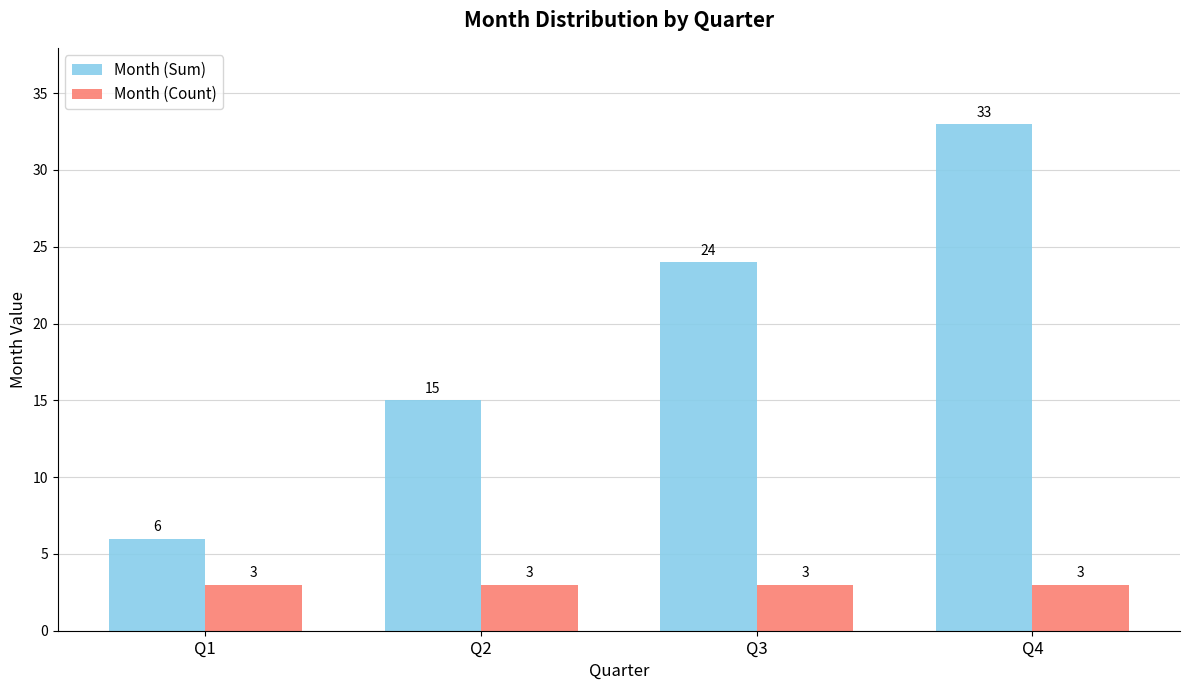

What is the value of the Month (Sum) bar at the 1st from the left?

6